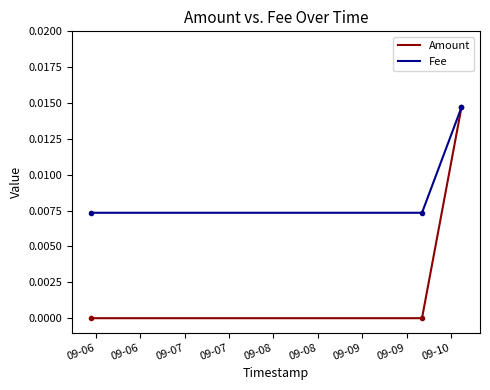

Which series has the largest range (max minus min)?

Amount